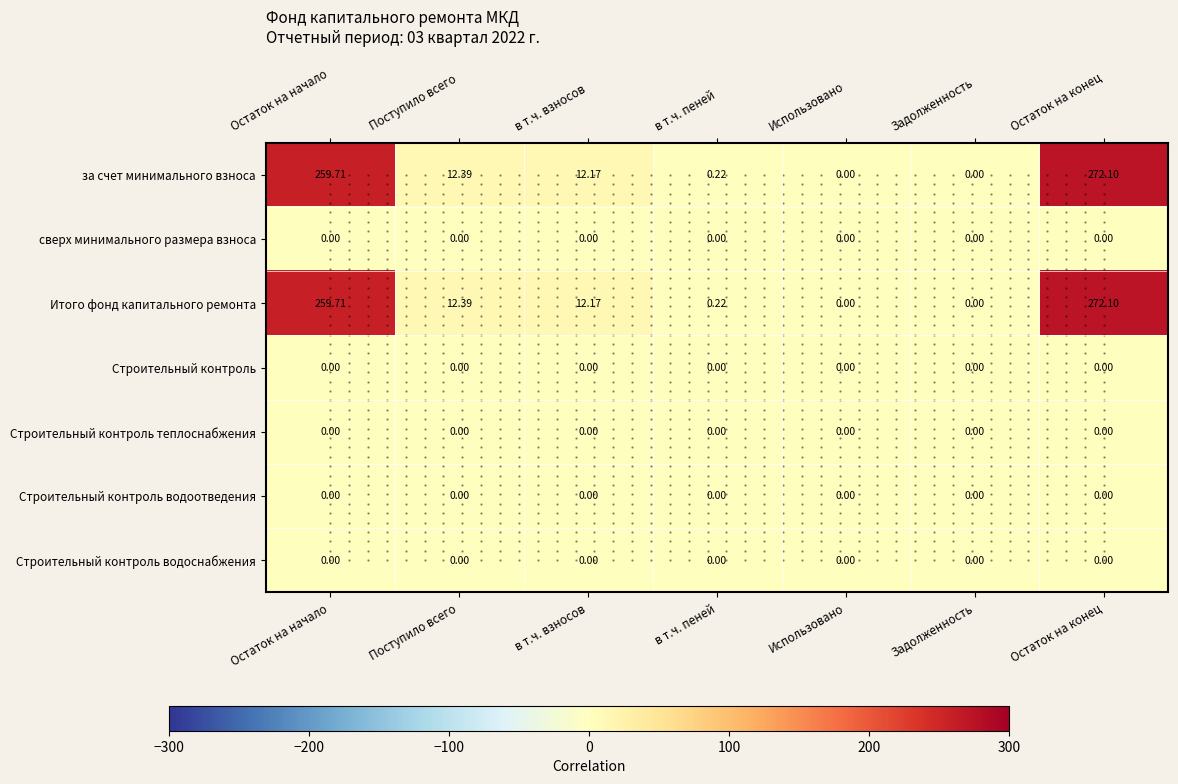

True or false: Итого фонд капитального ремонта has a value of -133.8 at Задолженность.

False